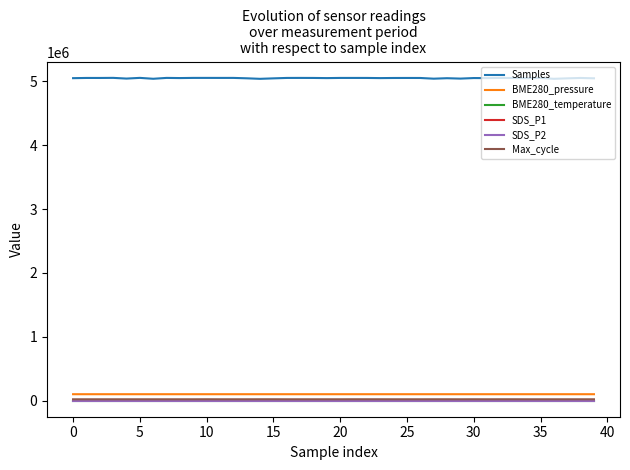

Which series has the widest spread of values?

Samples